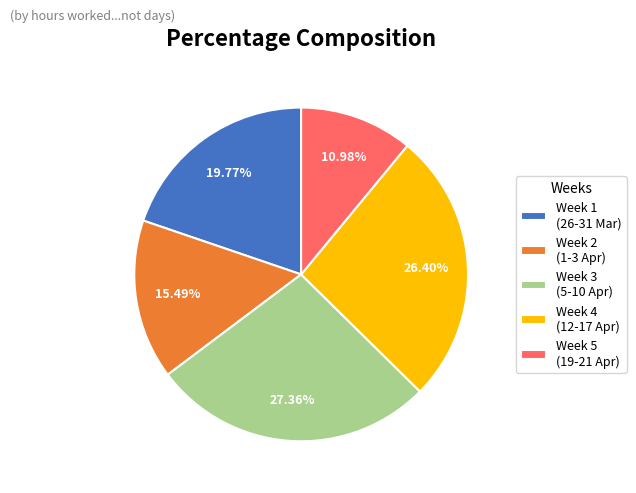

What is the ratio of the value at Week 4 (12-17 Apr) to the value at Week 1 (26-31 Mar)?

1.3